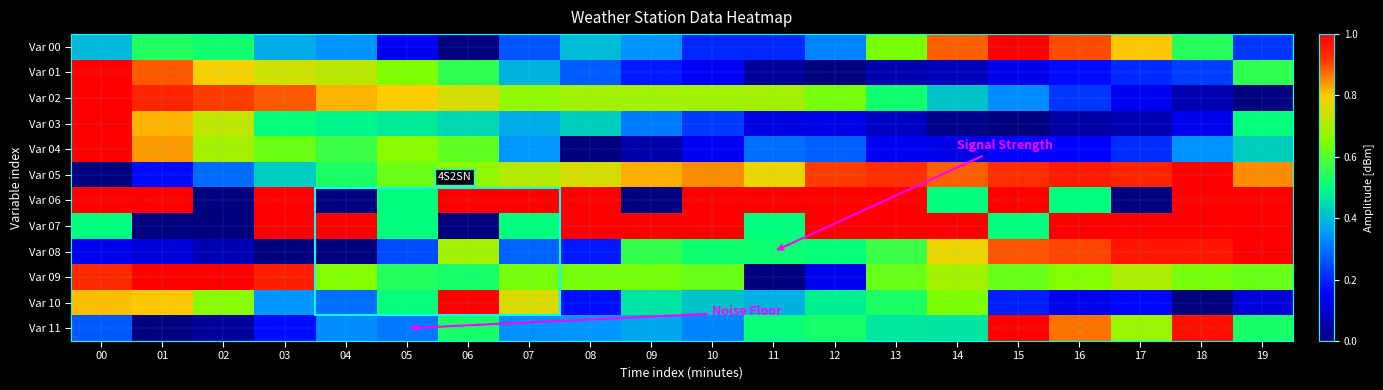

Count the number of categories in the chart.

20